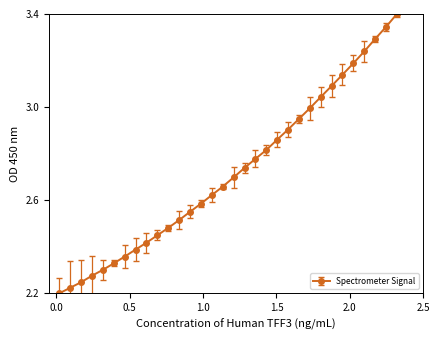

True or false: the data has more than 1 interior local peaks.

False